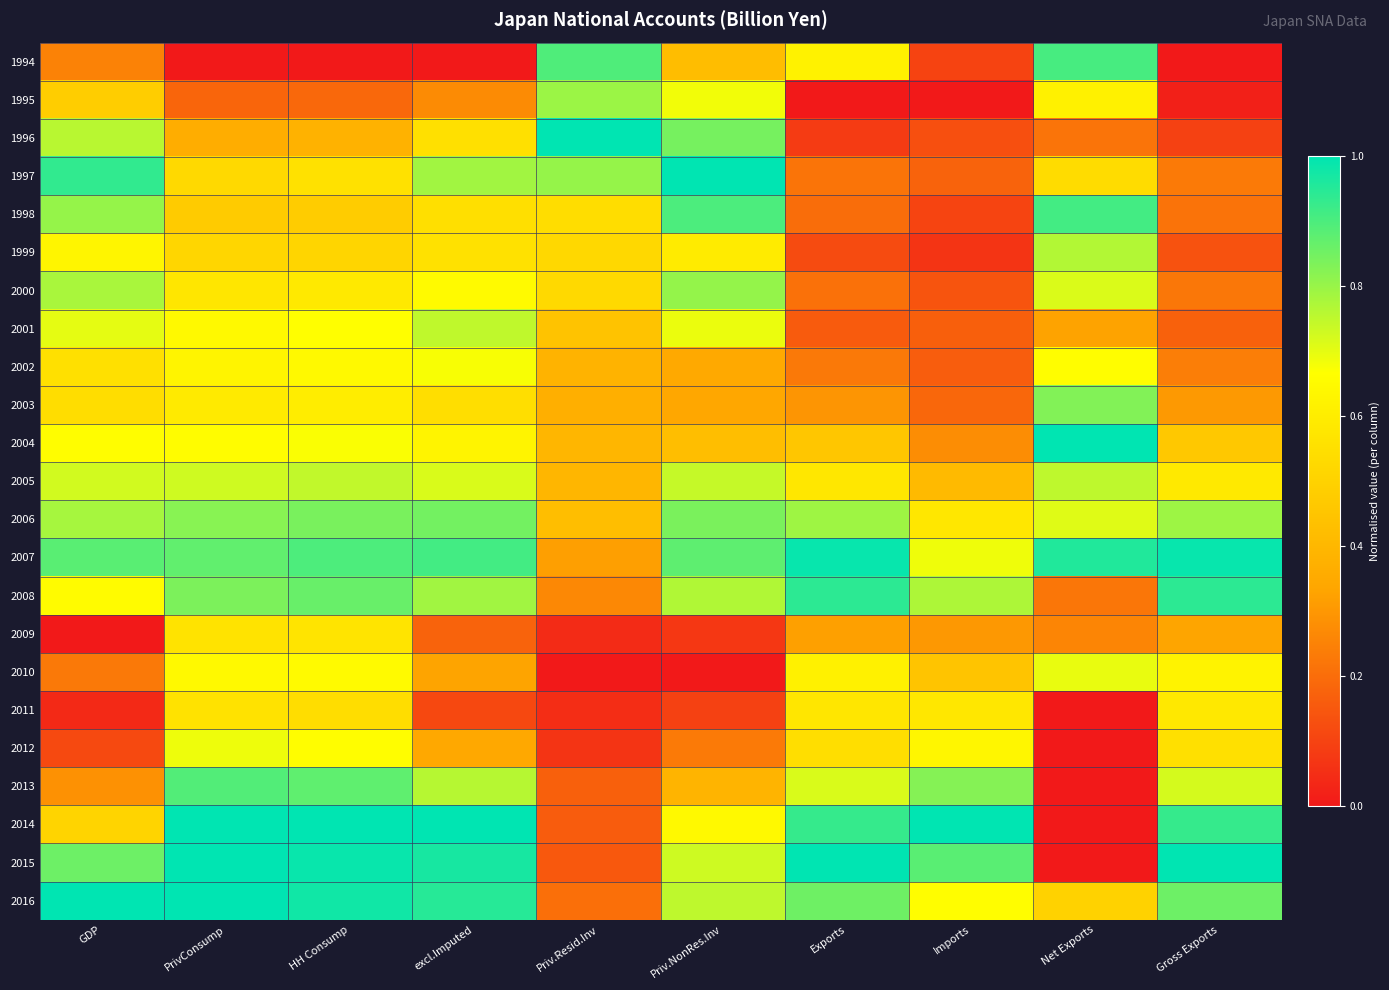

Reading right to left, what are all the values shown in this chart?

1994: Gross Exports=0.0	Net Exports=0.9	Imports=0.1	Exports=0.6	Priv.NonRes.Inv=0.4	Priv.Resid.Inv=0.9	excl.Imputed=0.0	HH Consump=0.0	PrivConsump=0.0	GDP=0.3
1995: Gross Exports=0.0	Net Exports=0.6	Imports=0.0	Exports=0.0	Priv.NonRes.Inv=0.7	Priv.Resid.Inv=0.8	excl.Imputed=0.3	HH Consump=0.2	PrivConsump=0.2	GDP=0.5
1996: Gross Exports=0.1	Net Exports=0.2	Imports=0.1	Exports=0.1	Priv.NonRes.Inv=0.8	Priv.Resid.Inv=1.0	excl.Imputed=0.6	HH Consump=0.4	PrivConsump=0.4	GDP=0.8
1997: Gross Exports=0.2	Net Exports=0.5	Imports=0.2	Exports=0.2	Priv.NonRes.Inv=1.0	Priv.Resid.Inv=0.8	excl.Imputed=0.8	HH Consump=0.6	PrivConsump=0.5	GDP=0.9
1998: Gross Exports=0.2	Net Exports=0.9	Imports=0.1	Exports=0.2	Priv.NonRes.Inv=0.9	Priv.Resid.Inv=0.5	excl.Imputed=0.5	HH Consump=0.5	PrivConsump=0.5	GDP=0.8
1999: Gross Exports=0.1	Net Exports=0.8	Imports=0.1	Exports=0.1	Priv.NonRes.Inv=0.6	Priv.Resid.Inv=0.5	excl.Imputed=0.6	HH Consump=0.5	PrivConsump=0.5	GDP=0.6
2000: Gross Exports=0.2	Net Exports=0.7	Imports=0.1	Exports=0.2	Priv.NonRes.Inv=0.8	Priv.Resid.Inv=0.5	excl.Imputed=0.6	HH Consump=0.6	PrivConsump=0.6	GDP=0.8
2001: Gross Exports=0.2	Net Exports=0.3	Imports=0.2	Exports=0.2	Priv.NonRes.Inv=0.7	Priv.Resid.Inv=0.4	excl.Imputed=0.7	HH Consump=0.7	PrivConsump=0.6	GDP=0.7
2002: Gross Exports=0.2	Net Exports=0.7	Imports=0.2	Exports=0.2	Priv.NonRes.Inv=0.3	Priv.Resid.Inv=0.4	excl.Imputed=0.7	HH Consump=0.6	PrivConsump=0.6	GDP=0.6
2003: Gross Exports=0.3	Net Exports=0.8	Imports=0.2	Exports=0.3	Priv.NonRes.Inv=0.3	Priv.Resid.Inv=0.4	excl.Imputed=0.5	HH Consump=0.6	PrivConsump=0.6	GDP=0.5
2004: Gross Exports=0.5	Net Exports=1.0	Imports=0.3	Exports=0.5	Priv.NonRes.Inv=0.4	Priv.Resid.Inv=0.4	excl.Imputed=0.6	HH Consump=0.7	PrivConsump=0.7	GDP=0.7
2005: Gross Exports=0.6	Net Exports=0.8	Imports=0.4	Exports=0.6	Priv.NonRes.Inv=0.7	Priv.Resid.Inv=0.4	excl.Imputed=0.7	HH Consump=0.7	PrivConsump=0.7	GDP=0.7
2006: Gross Exports=0.8	Net Exports=0.7	Imports=0.6	Exports=0.8	Priv.NonRes.Inv=0.8	Priv.Resid.Inv=0.4	excl.Imputed=0.8	HH Consump=0.8	PrivConsump=0.8	GDP=0.8
2007: Gross Exports=1.0	Net Exports=1.0	Imports=0.7	Exports=1.0	Priv.NonRes.Inv=0.9	Priv.Resid.Inv=0.3	excl.Imputed=0.9	HH Consump=0.9	PrivConsump=0.9	GDP=0.9
2008: Gross Exports=0.9	Net Exports=0.2	Imports=0.8	Exports=0.9	Priv.NonRes.Inv=0.8	Priv.Resid.Inv=0.3	excl.Imputed=0.8	HH Consump=0.9	PrivConsump=0.8	GDP=0.7
2009: Gross Exports=0.3	Net Exports=0.3	Imports=0.3	Exports=0.3	Priv.NonRes.Inv=0.1	Priv.Resid.Inv=0.0	excl.Imputed=0.2	HH Consump=0.6	PrivConsump=0.6	GDP=0.0
2010: Gross Exports=0.6	Net Exports=0.7	Imports=0.4	Exports=0.6	Priv.NonRes.Inv=0.0	Priv.Resid.Inv=0.0	excl.Imputed=0.3	HH Consump=0.7	PrivConsump=0.6	GDP=0.2
2011: Gross Exports=0.6	Net Exports=0.0	Imports=0.6	Exports=0.6	Priv.NonRes.Inv=0.1	Priv.Resid.Inv=0.0	excl.Imputed=0.1	HH Consump=0.5	PrivConsump=0.6	GDP=0.0
2012: Gross Exports=0.6	Net Exports=0.0	Imports=0.6	Exports=0.5	Priv.NonRes.Inv=0.2	Priv.Resid.Inv=0.1	excl.Imputed=0.3	HH Consump=0.7	PrivConsump=0.7	GDP=0.1
2013: Gross Exports=0.7	Net Exports=0.0	Imports=0.8	Exports=0.7	Priv.NonRes.Inv=0.4	Priv.Resid.Inv=0.2	excl.Imputed=0.8	HH Consump=0.9	PrivConsump=0.9	GDP=0.3
2014: Gross Exports=0.9	Net Exports=0.0	Imports=1.0	Exports=0.9	Priv.NonRes.Inv=0.6	Priv.Resid.Inv=0.2	excl.Imputed=1.0	HH Consump=1.0	PrivConsump=1.0	GDP=0.5
2015: Gross Exports=1.0	Net Exports=0.0	Imports=0.9	Exports=1.0	Priv.NonRes.Inv=0.7	Priv.Resid.Inv=0.2	excl.Imputed=1.0	HH Consump=1.0	PrivConsump=1.0	GDP=0.9
2016: Gross Exports=0.9	Net Exports=0.5	Imports=0.7	Exports=0.9	Priv.NonRes.Inv=0.8	Priv.Resid.Inv=0.2	excl.Imputed=0.9	HH Consump=1.0	PrivConsump=1.0	GDP=1.0